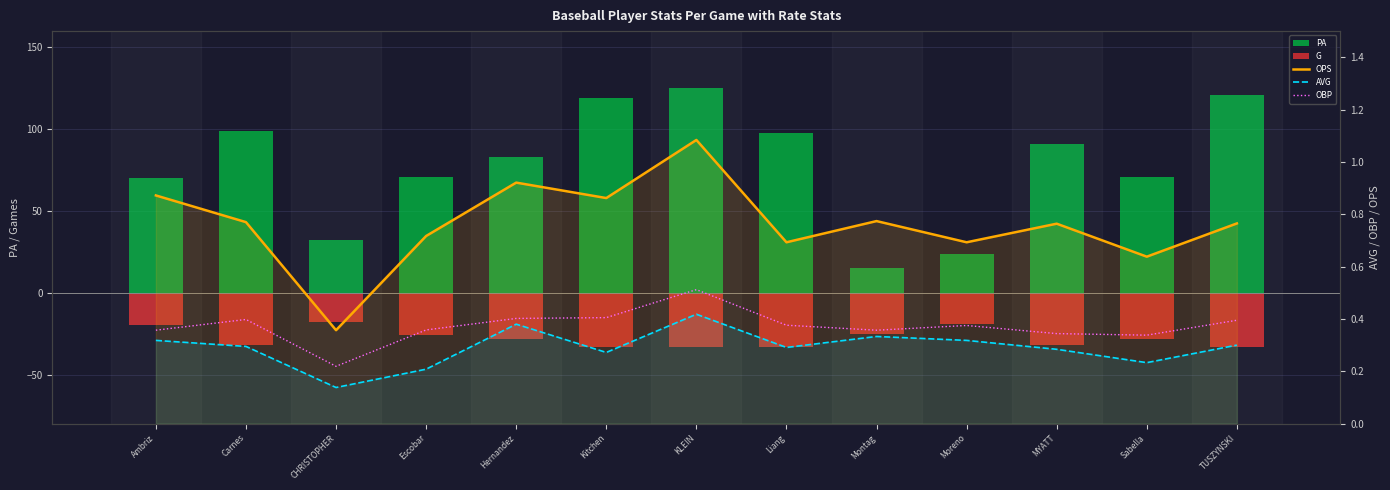

What position from the right is MYATT?

3